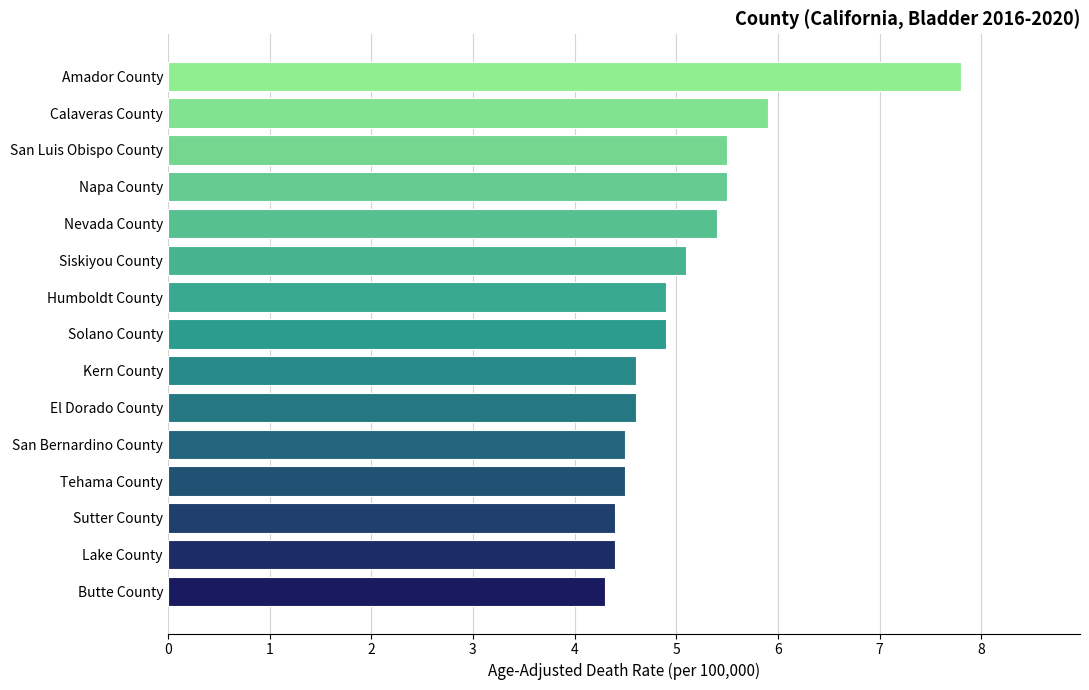

What is the change in value from Butte County to Kern County?

+0.3